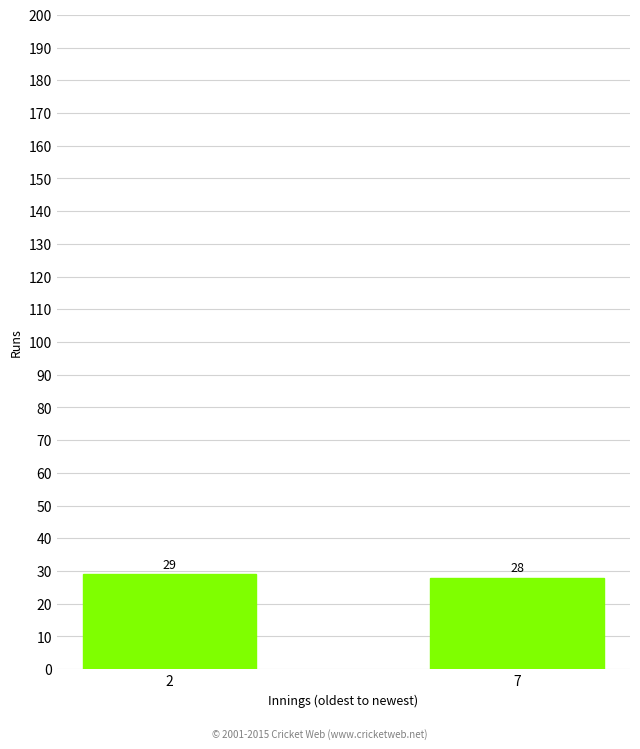

What is the smallest value displayed?

28